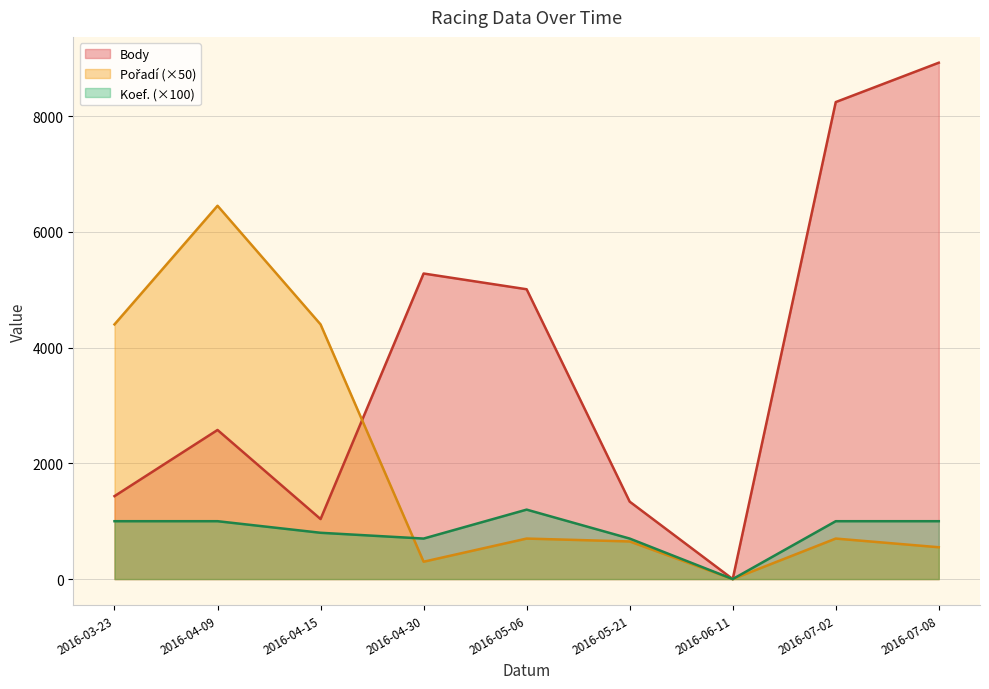

Rank the series by their maximum value, from lowest to highest.

Koef., Pořadí, Body